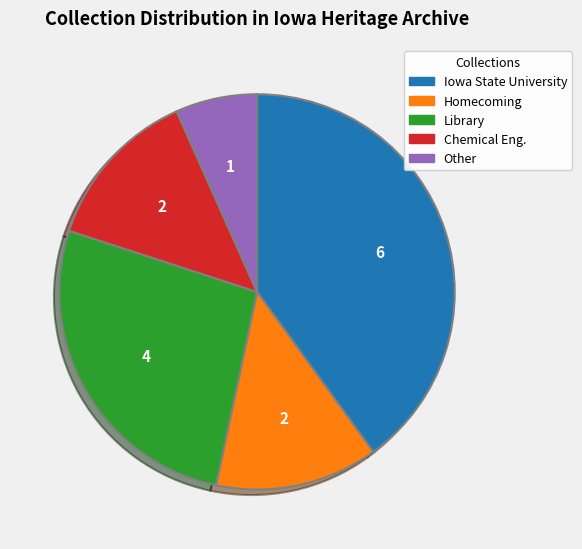

Does any single category account for the majority?

No